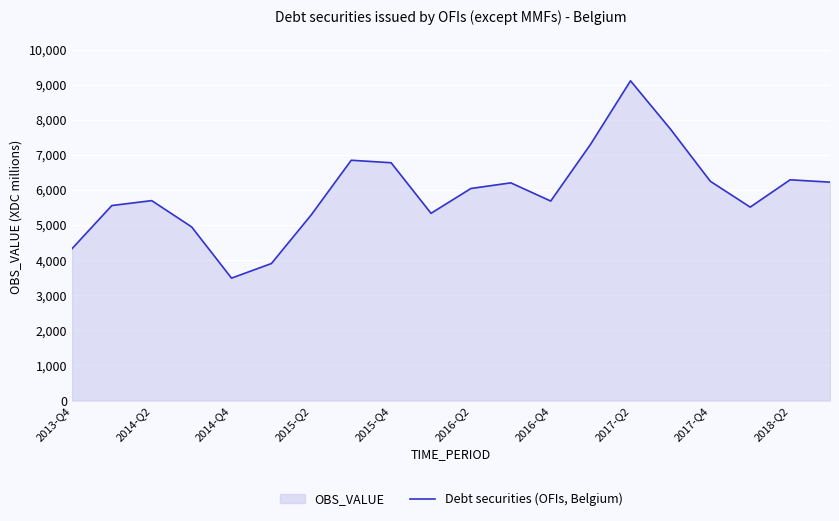

The value at 2017-Q4 is 6249.3. True or false?

True